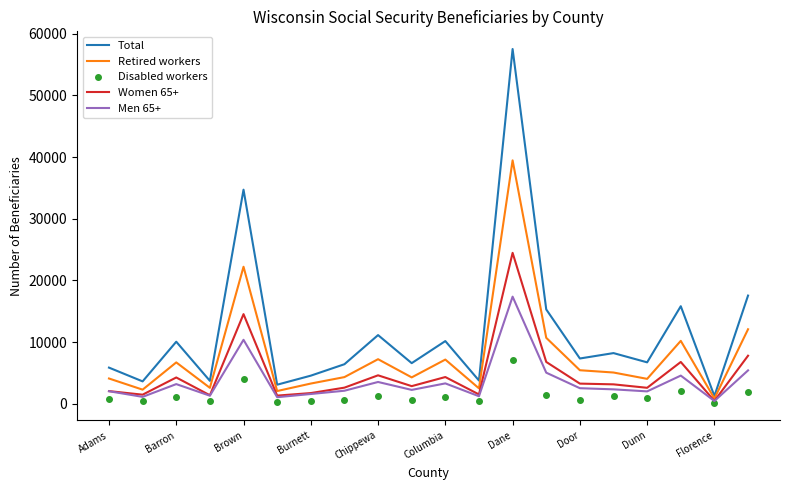

What is the greatest value displayed?

57530